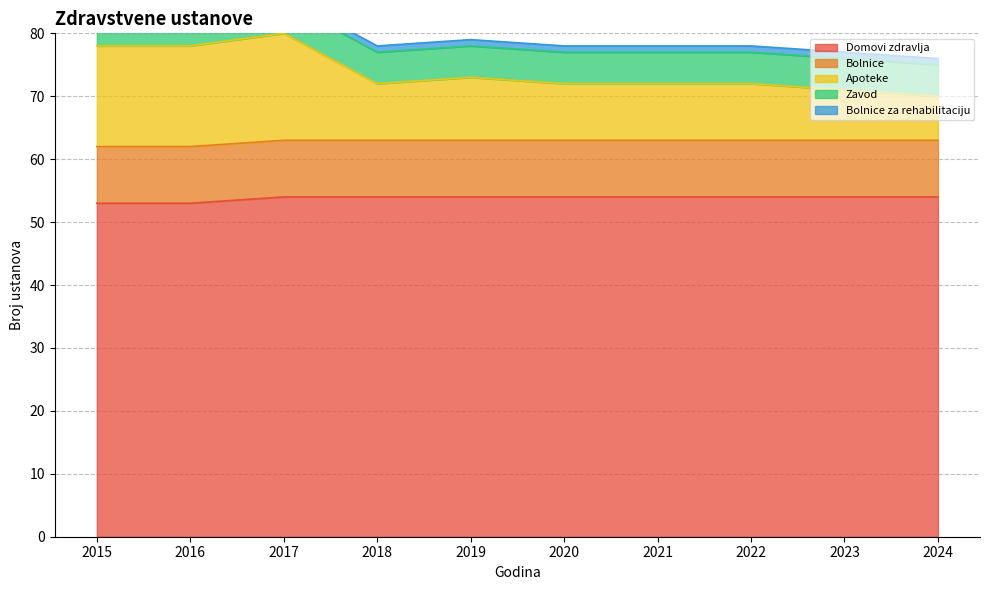

Is it true that Domovi zdravlja equals 33 at 2019?

False